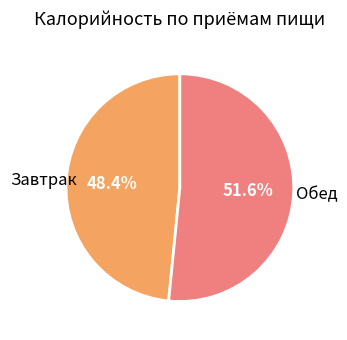

Which has a higher value, Обед or Завтрак?

Обед